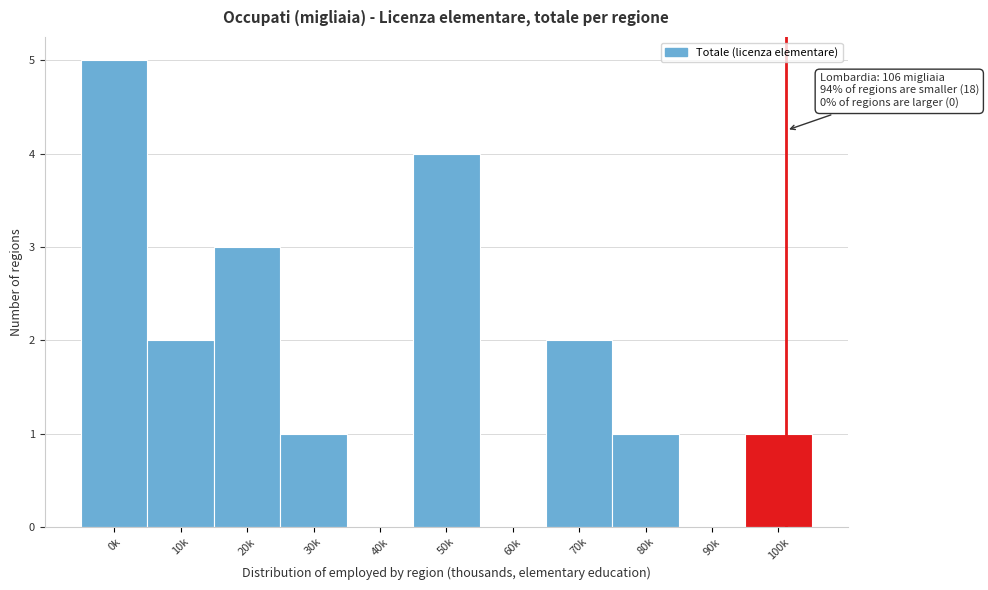

Reading left to right, list all the values displayed in this chart.

0k=5	10k=2	20k=3	30k=1	40k=0	50k=4	60k=0	70k=2	80k=1	90k=0	100k=1